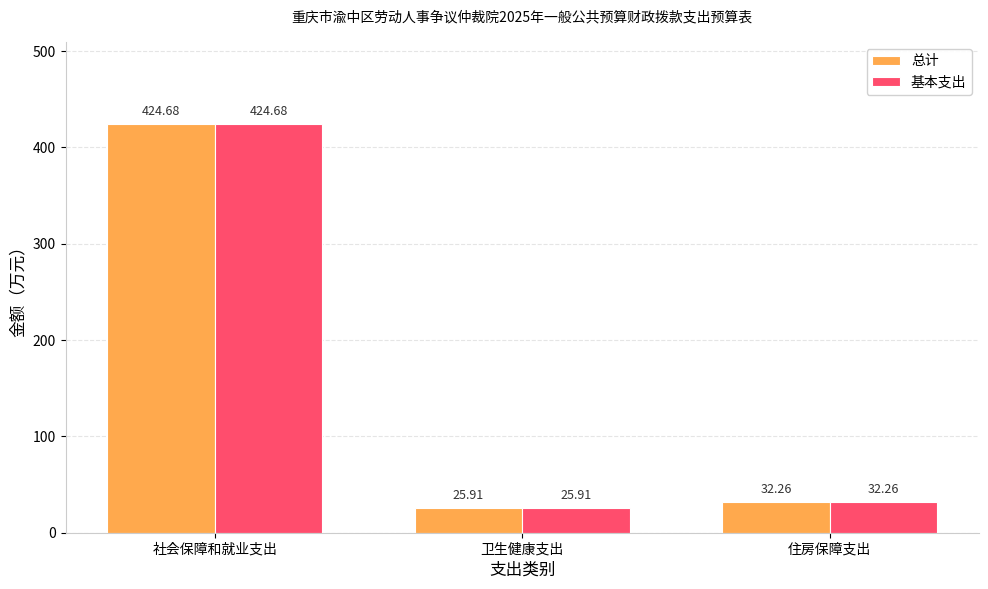

Reading left to right, extract all data points from this chart.

总计: 424.7	25.9	32.3
基本支出: 424.7	25.9	32.3